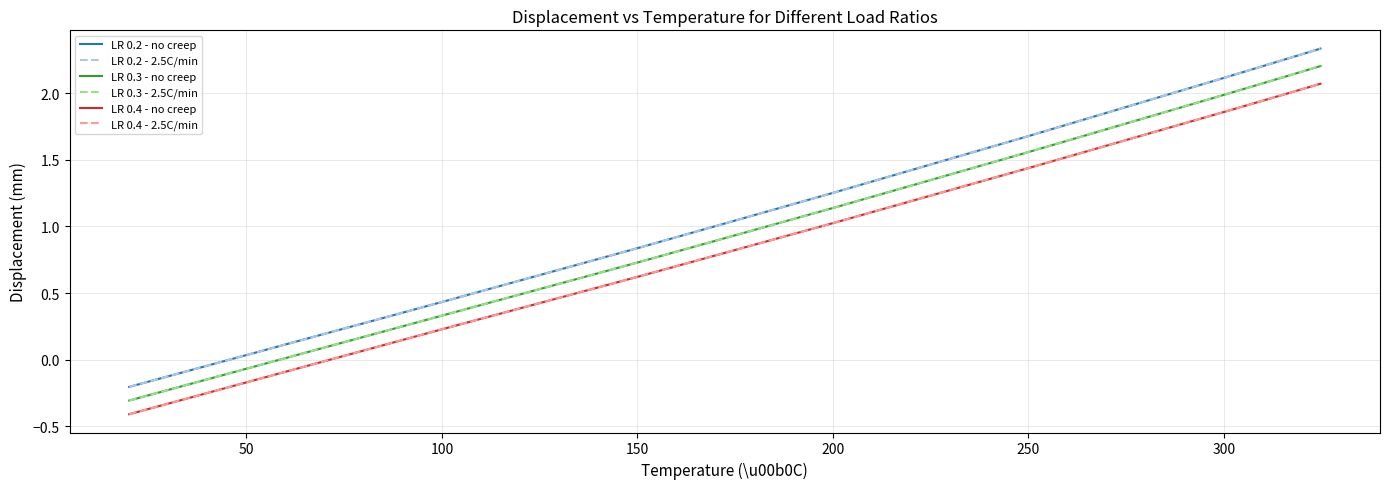

Does the chart have visible grid lines?

Yes